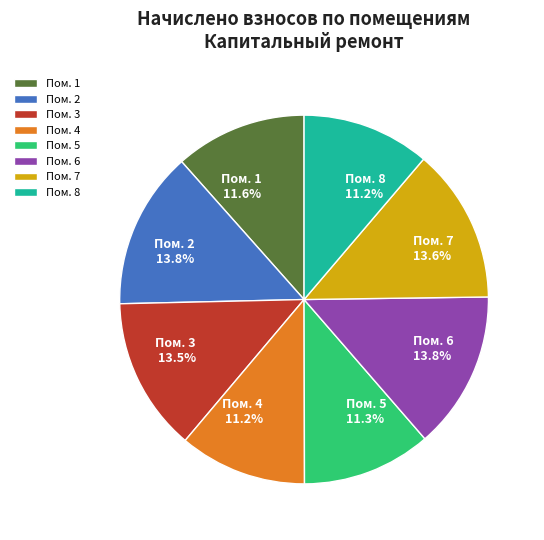

Does Пом. 4 represent more than half of the total?

No